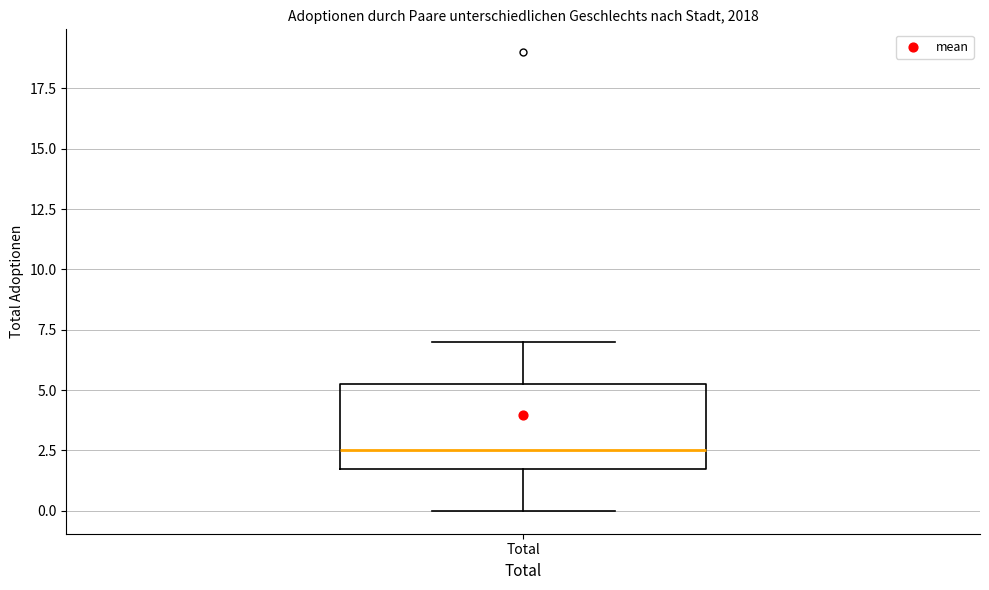

Read this box plot against the y-axis: the position of the median line, the range covered by the box, and the ends of both whiskers. The values are not printed on the chart, so give them approximately, as read against the axis.

median 2.5, box 2.0 to 5.5, whiskers 0.0 to 7.0